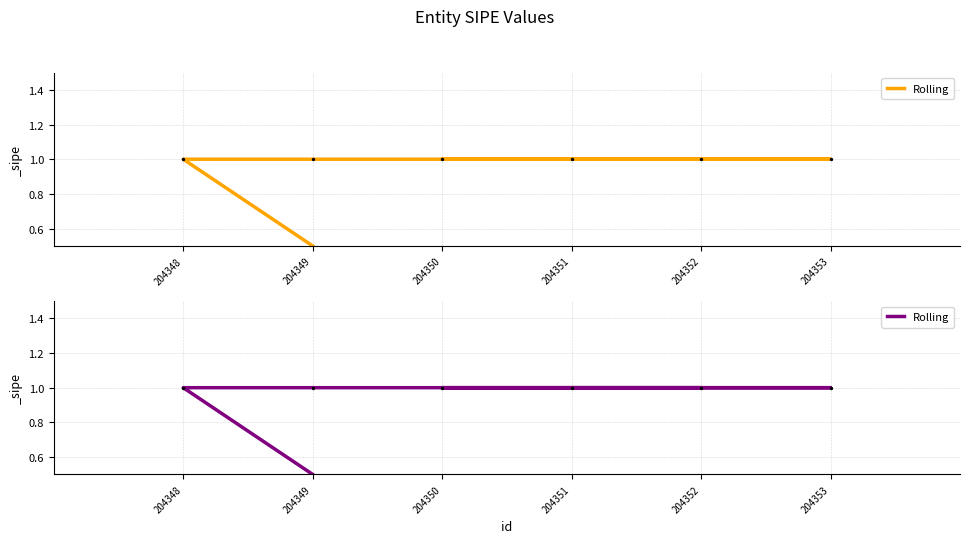

What is the ratio of the value at 204349 to the value at 204350?

0.5